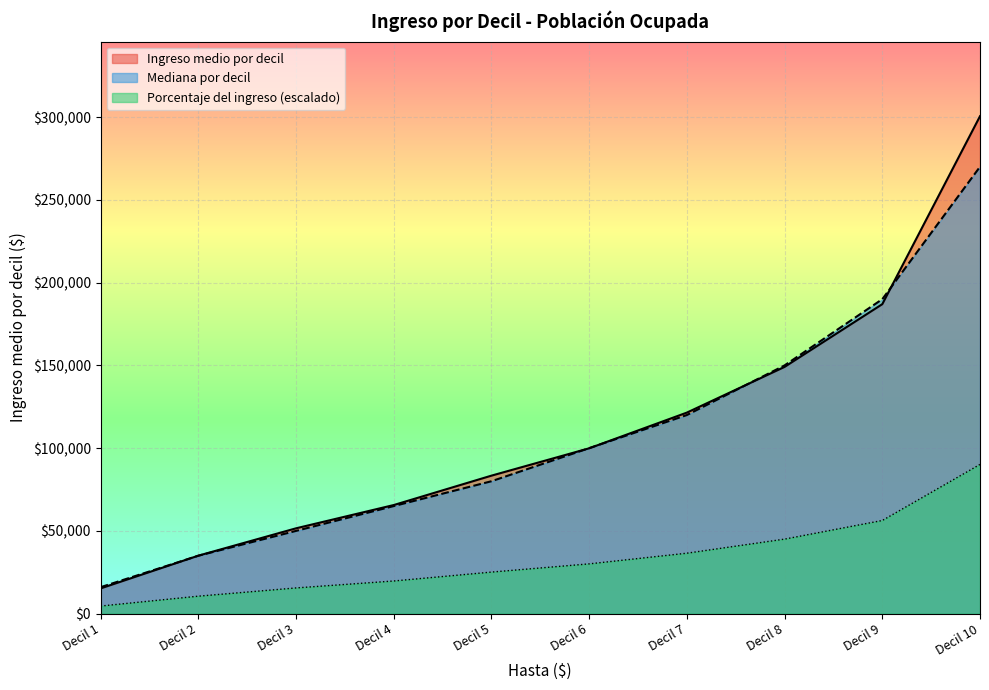

List the series in order of their peak value, highest first.

Ingreso medio por decil, Mediana por decil, Porcentaje del ingreso (escalado)